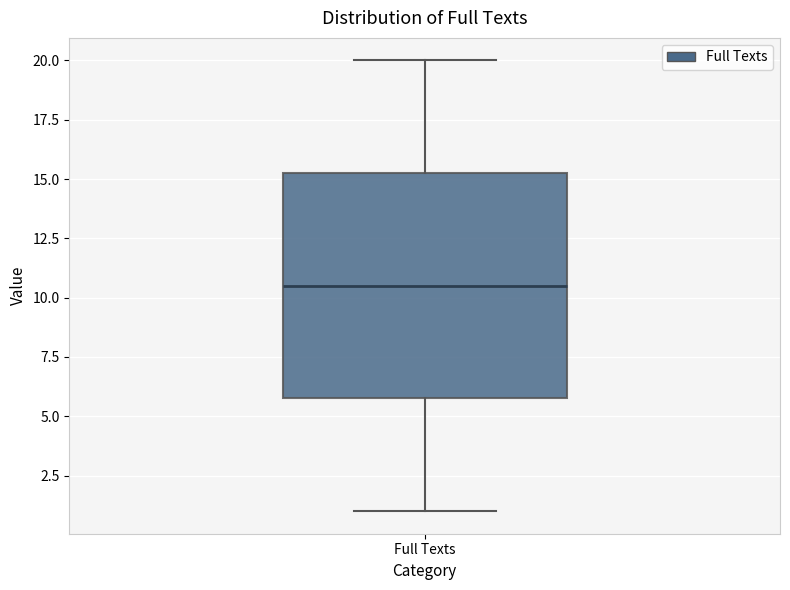

Where does the lower whisker of the box for Full Texts end on the y-axis? The values are not printed on the chart, so give them approximately, as read against the axis.

1.0